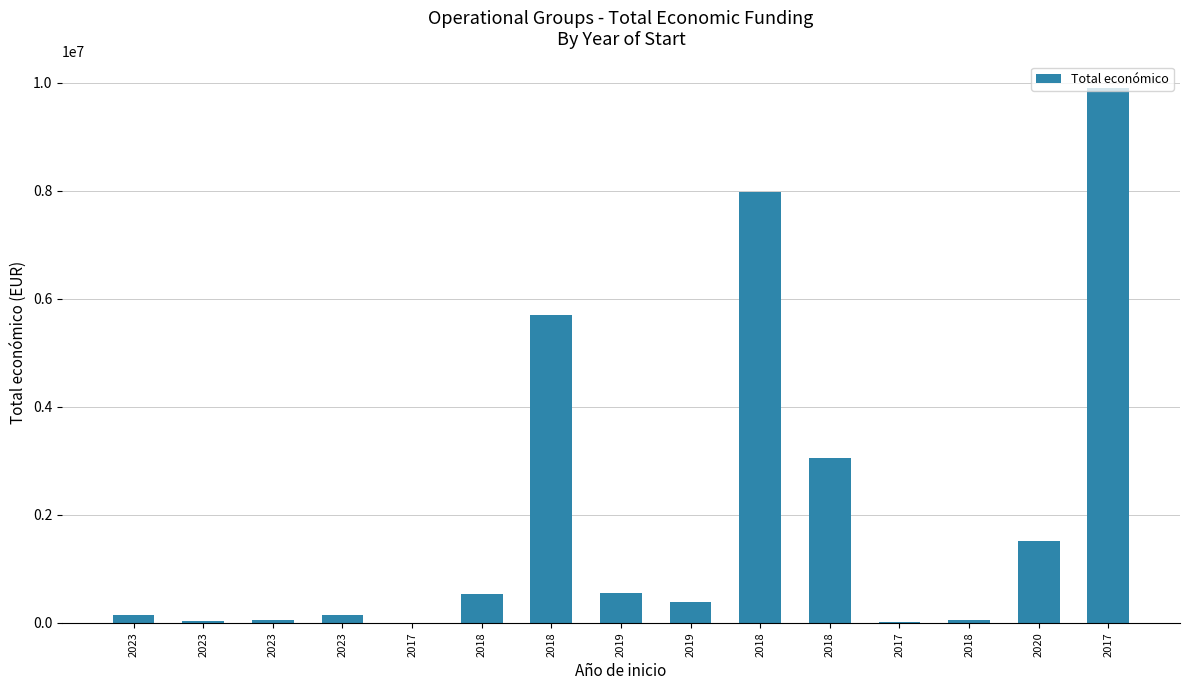

What is the sum of all values?

30095547